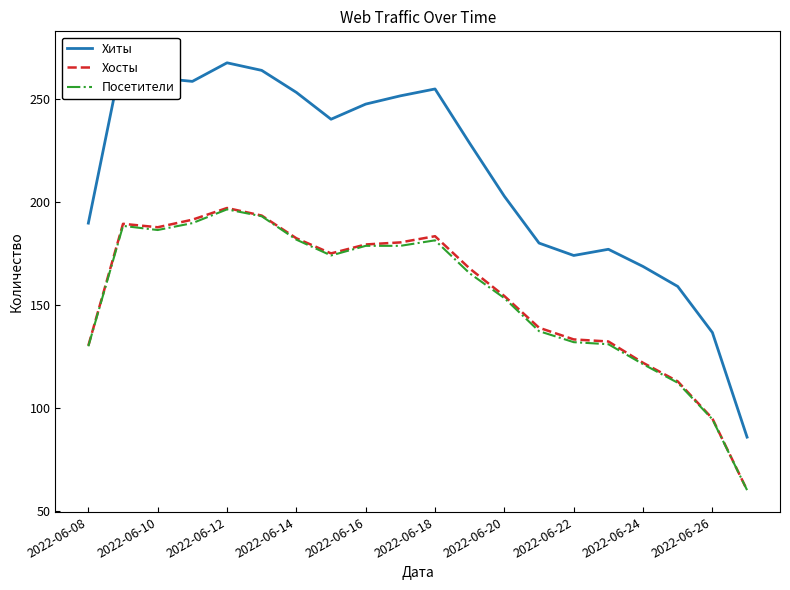

What is the minimum value for Хосты?

60.3